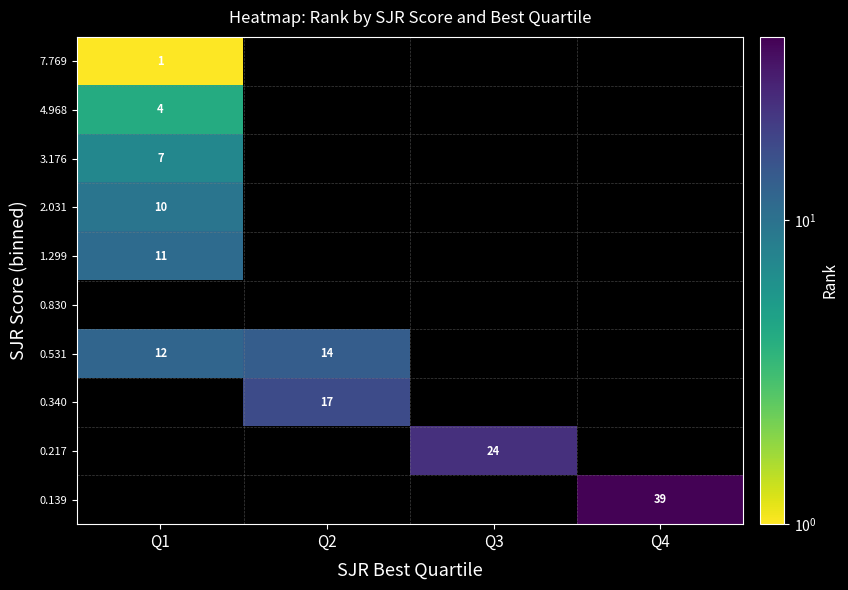

What is the smallest value displayed?

1.0